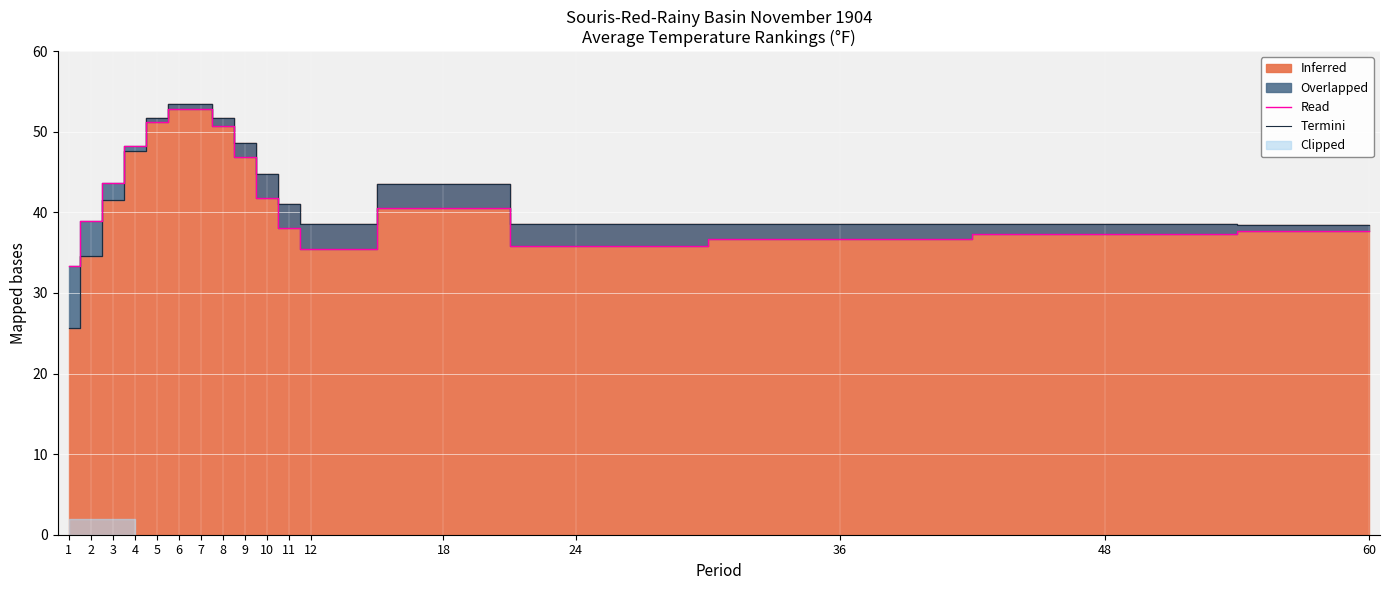

Reading left to right, list all the values displayed in this chart.

Read: 33.4	38.9	43.6	48.2	51.2	52.8	52.8	50.7	46.9	41.8	38.0	35.4	40.5	35.8	36.7	37.3	37.7
Termini: 25.7	34.6	41.5	47.6	51.7	53.5	53.4	51.7	48.6	44.7	41.0	38.5	43.5	38.5	38.5	38.5	38.4